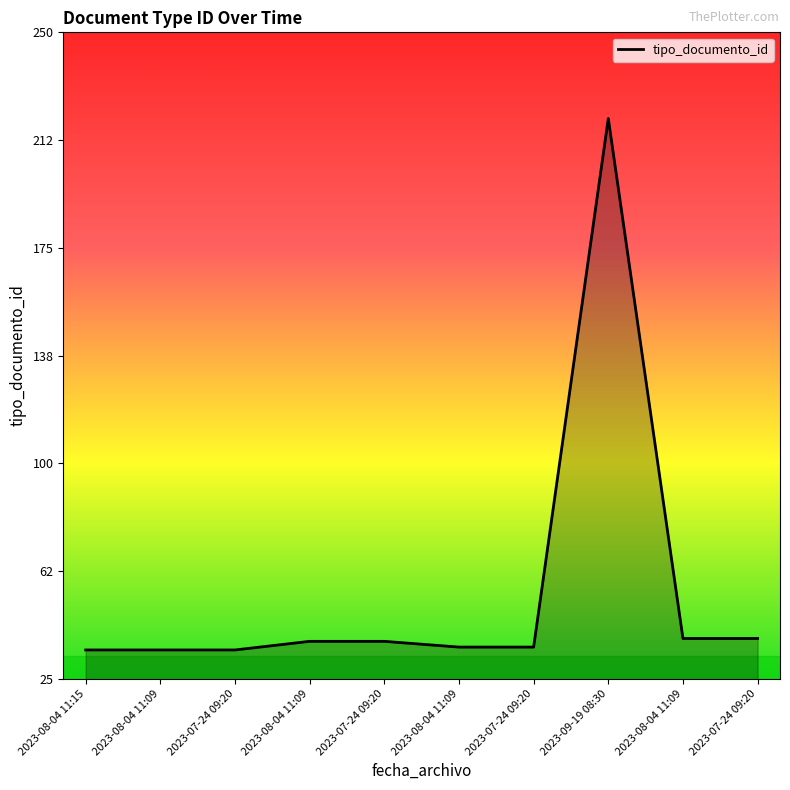

How many lines are shown in the chart?

1